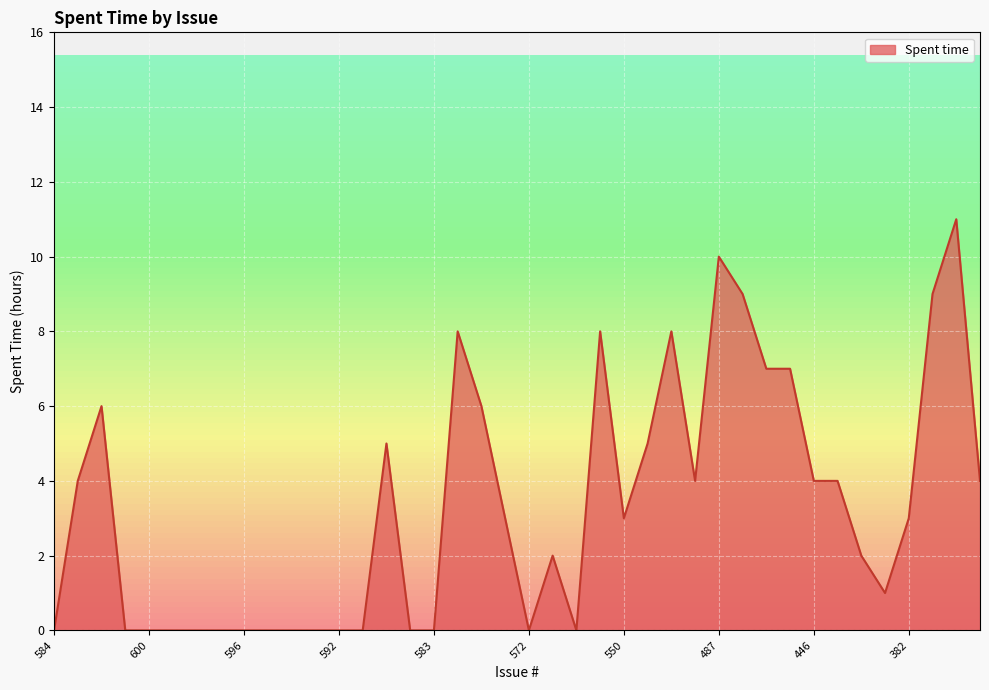

What is the greatest value displayed?

11